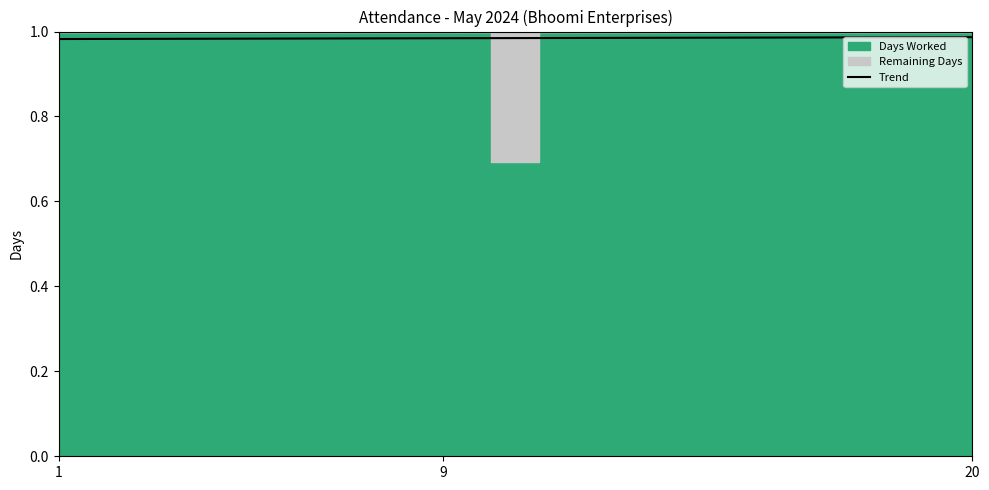

What is the maximum value shown in the chart?

1.0